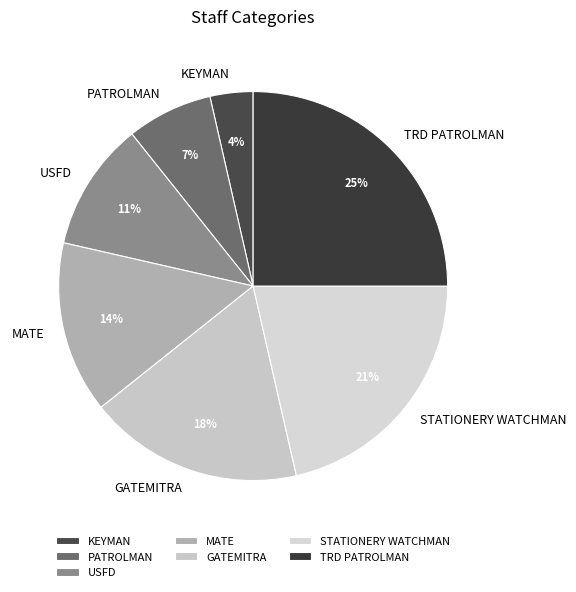

Which slice is the largest?

TRD PATROLMAN